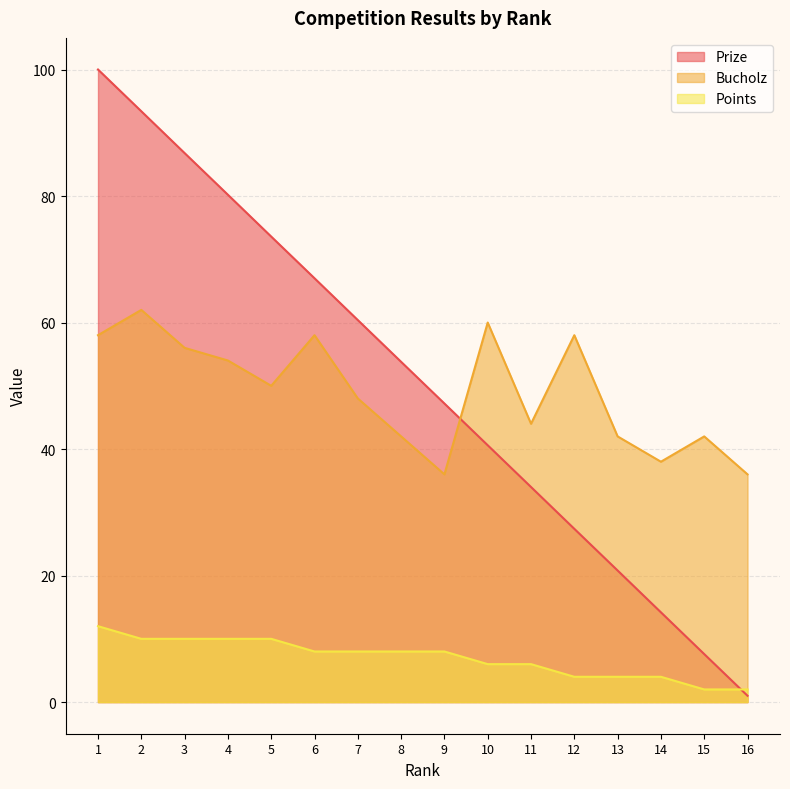

What are all the series names shown in the legend?

Prize, Bucholz, Points